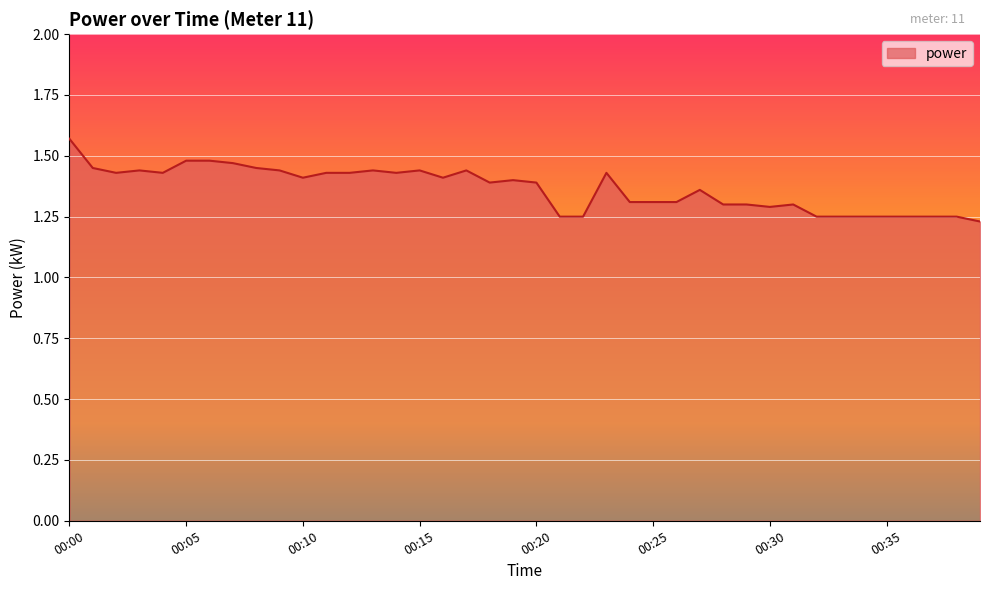

What is the difference between the maximum and second lowest values?

0.3